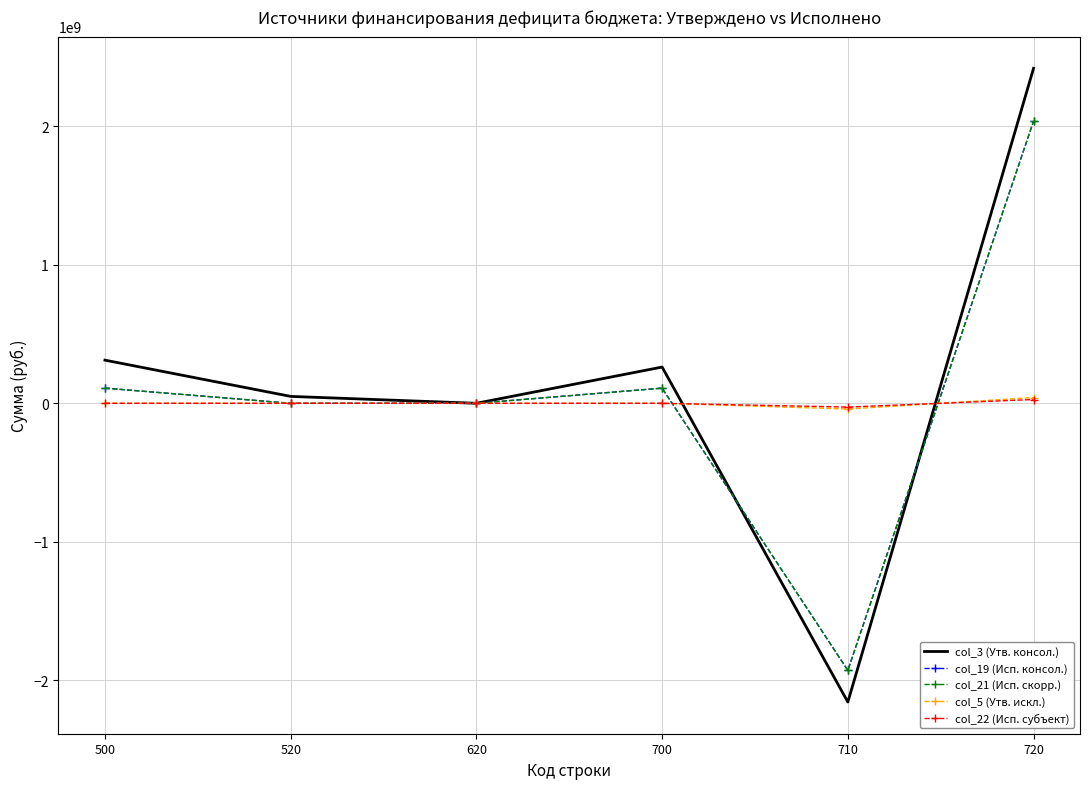

At which label is col_5 (Утв. искл.) closest to 0?

500